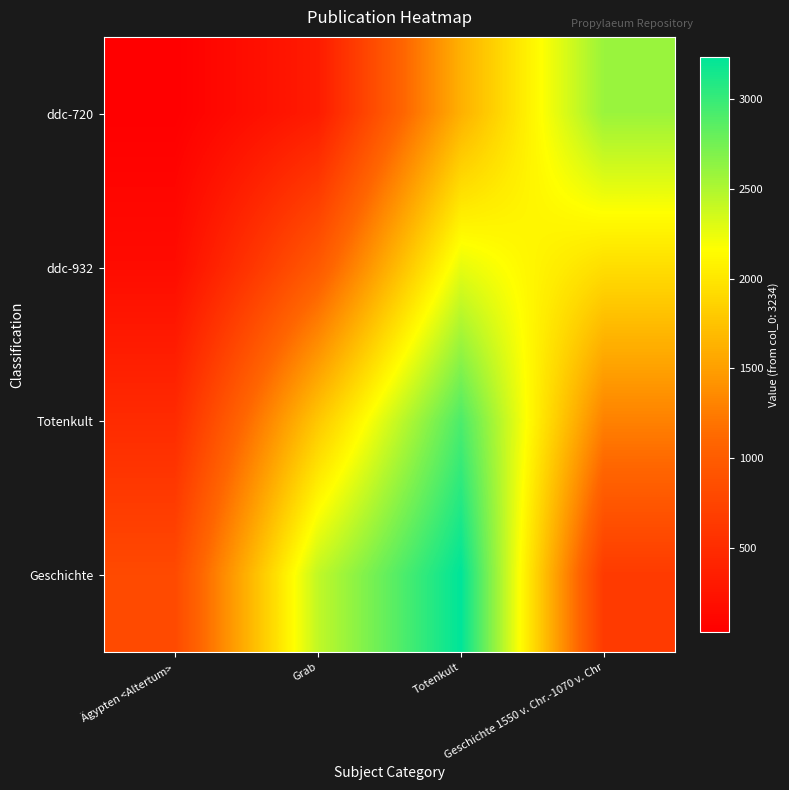

Count the number of categories in the chart.

4